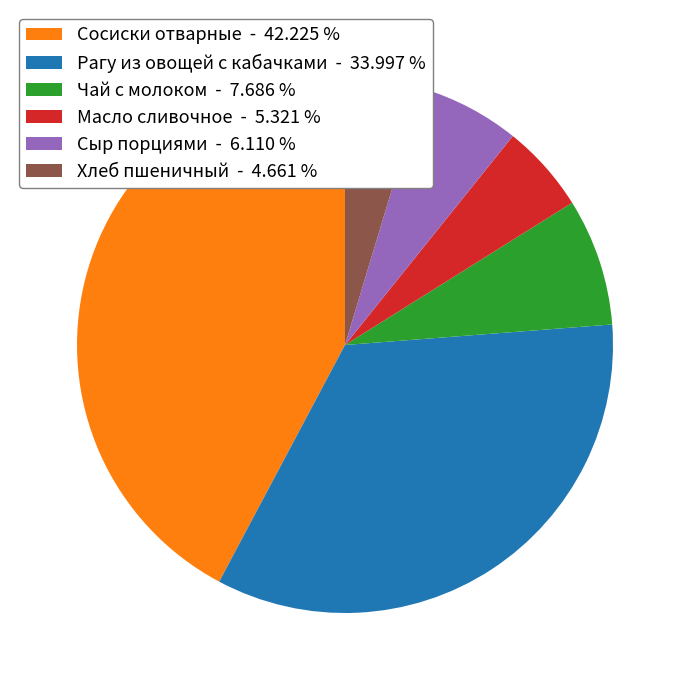

What is the ratio of the value at Сыр порциями - 6.110 % to the value at Хлеб пшеничный - 4.661 %?

1.3